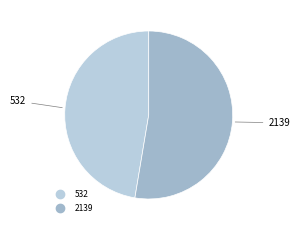

Count the number of slices in the pie.

2